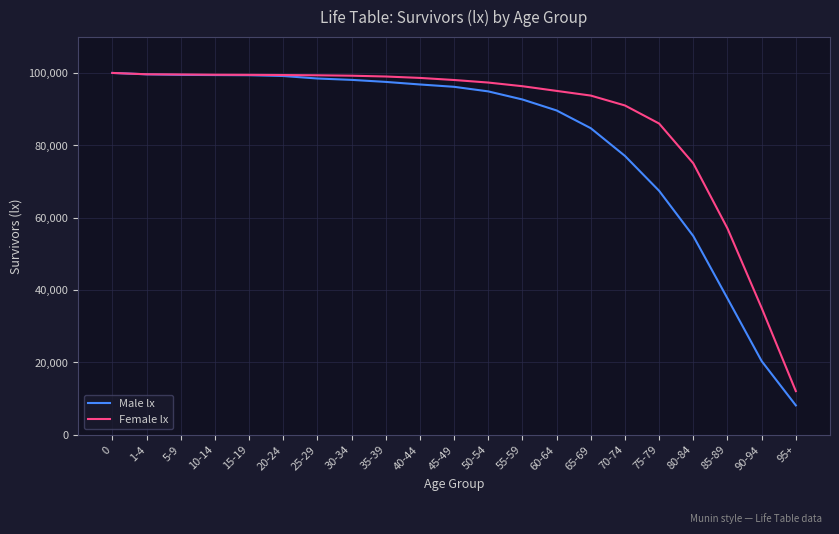

List the series in order of their overall mean, highest first.

Female lx, Male lx